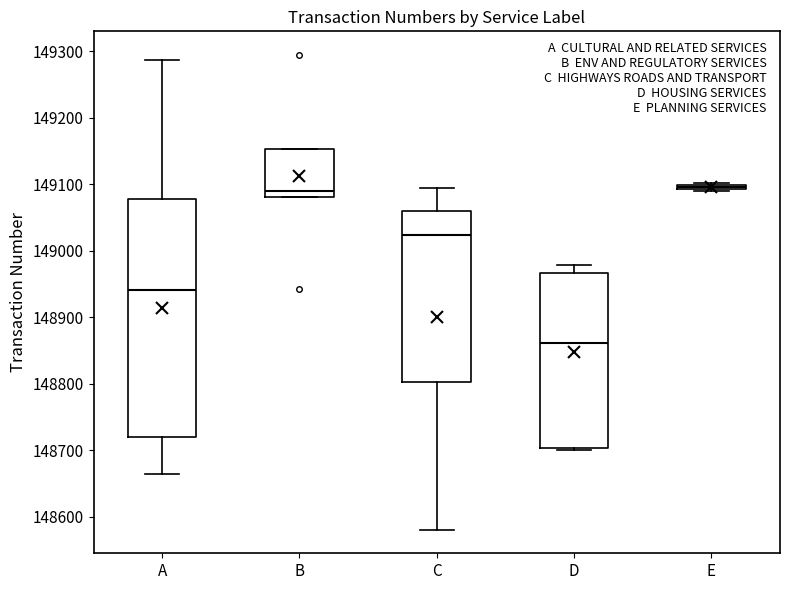

Which box is the tallest, from its lower edge to its upper edge?

A